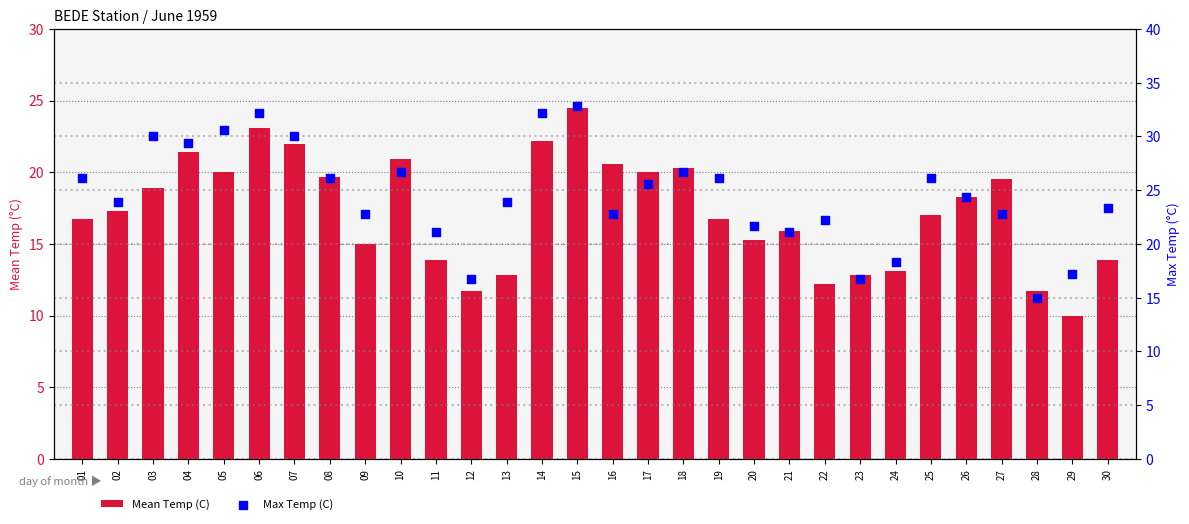

What is the total value across all series at 24?

31.4